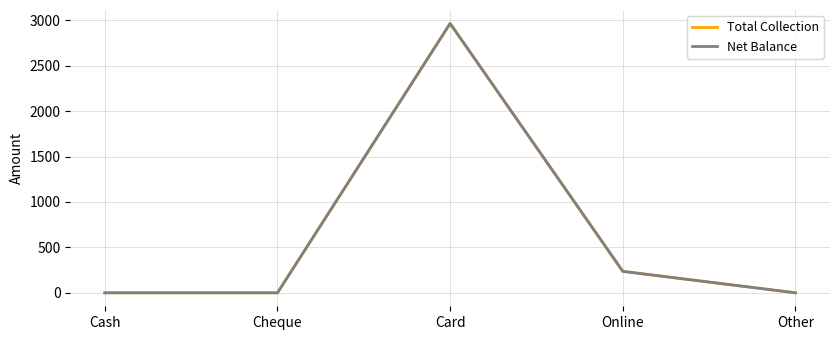

Does the chart display data point markers on the line(s)?

No